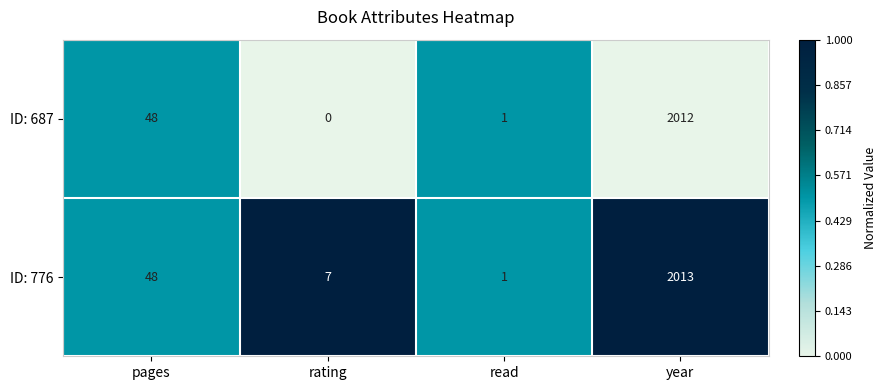

Reading right to left, list all the values displayed in this chart.

ID: 687: year=2012	read=1	rating=0	pages=48
ID: 776: year=2013	read=1	rating=7	pages=48